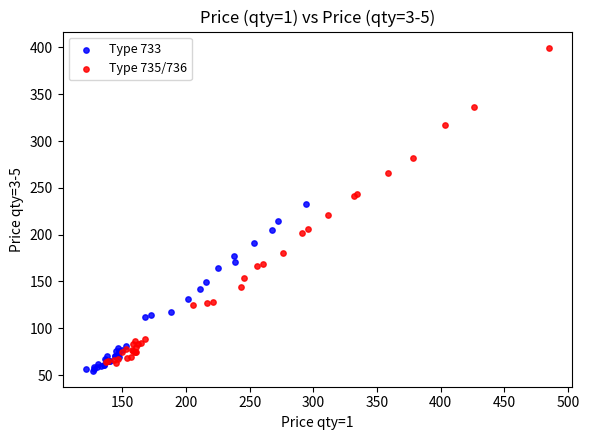

Which series reaches the maximum Y coordinate?

Type 735/736